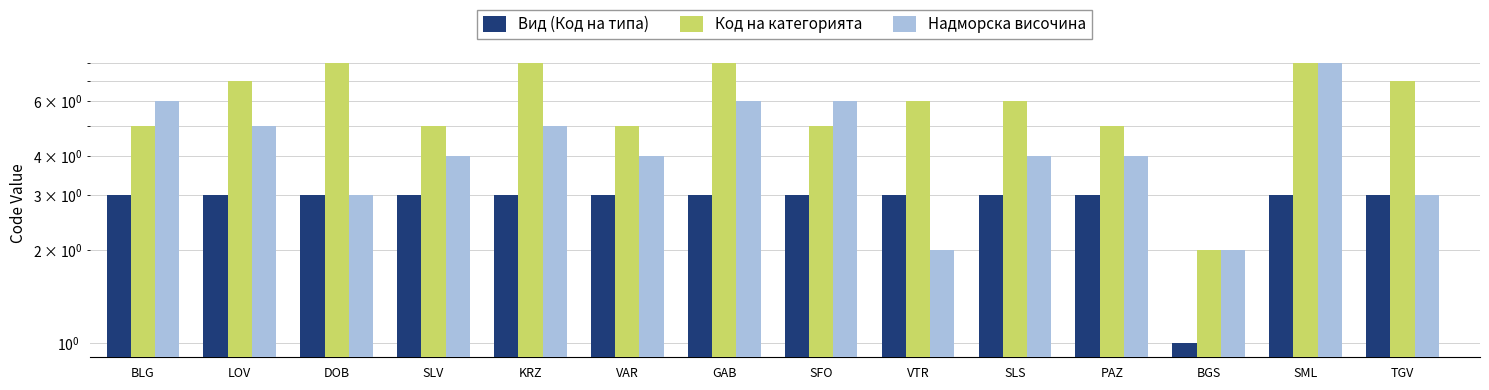

Which has a higher value, DOB or BGS?

DOB